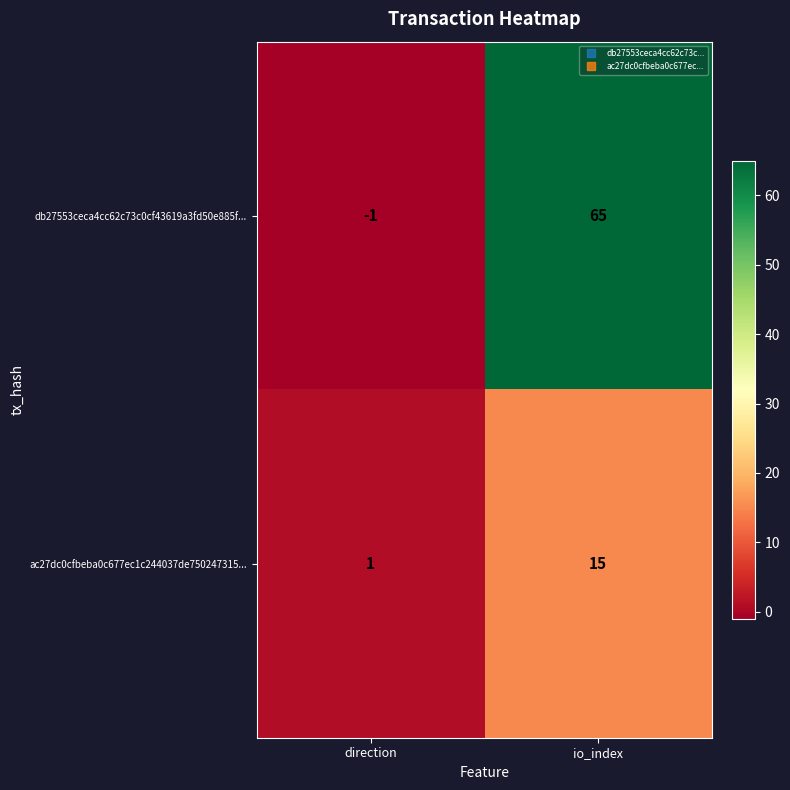

What is the total value across all series at io_index?

80